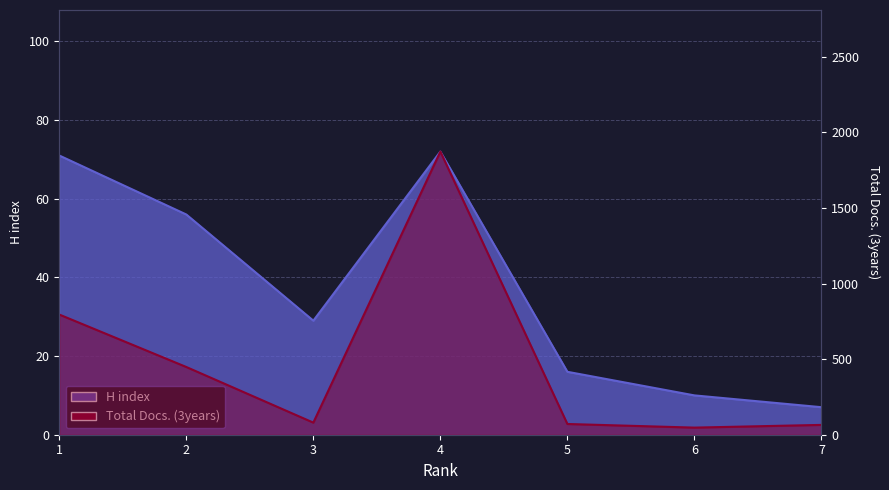

How many data points does each series have?

7